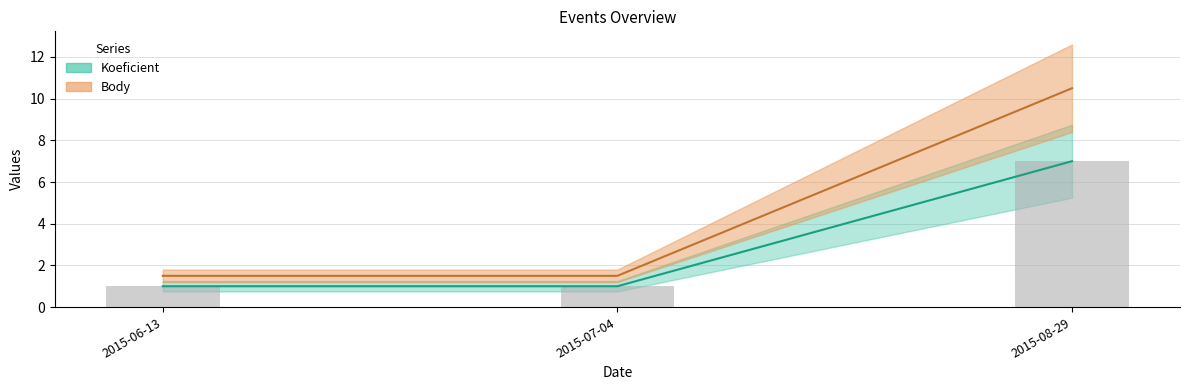

Read the Koeficient value at 2015-06-13.

1.0